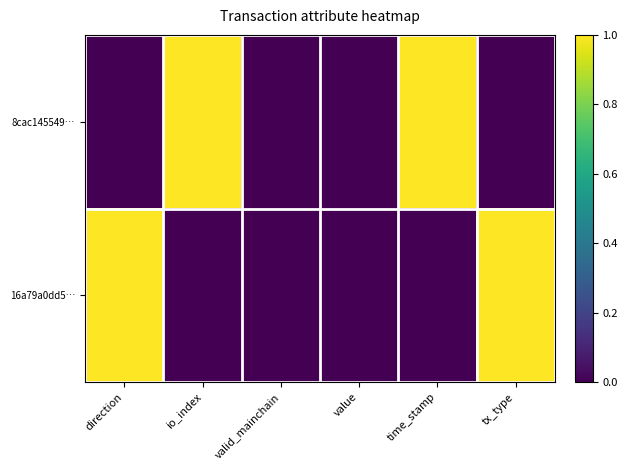

At time_stamp, list the series in order from smallest to largest.

16a79a0dd5…, 8cac145549…